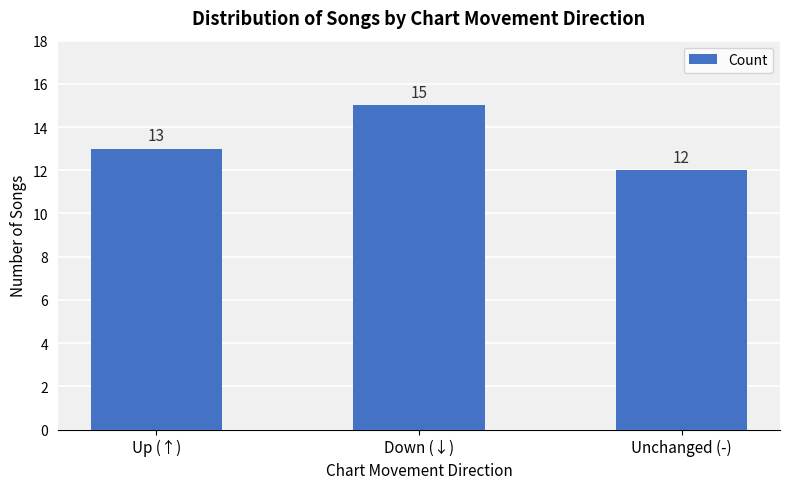

Count the number of categories in the chart.

3